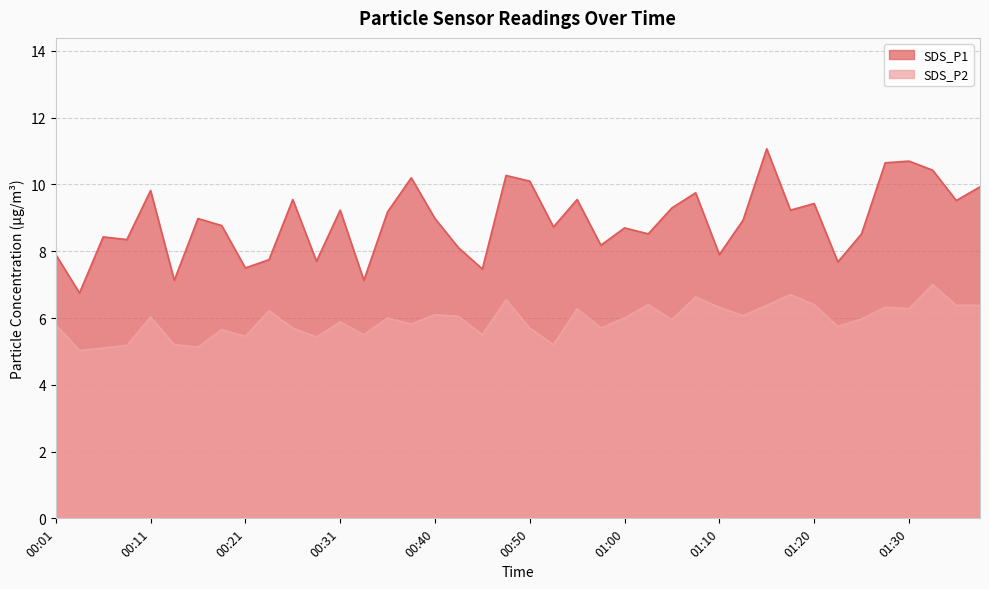

Reading left to right, extract all data points from this chart.

SDS_P1: 7.9	6.8	8.4	8.3	9.8	7.1	9.0	8.8	7.5	7.8	9.6	7.7	9.2	7.1	9.2	10.2	9.0	8.1	7.5	10.3	10.1	8.7	9.6	8.2	8.7	8.5	9.3	9.8	7.9	8.9	11.1	9.2	9.4	7.7	8.5	10.7	10.7	10.4	9.5	9.9
SDS_P2: 5.8	5.0	5.1	5.2	6.0	5.2	5.1	5.7	5.5	6.2	5.7	5.4	5.9	5.5	6.0	5.8	6.1	6.0	5.5	6.5	5.7	5.2	6.3	5.7	6.0	6.4	6.0	6.6	6.3	6.1	6.4	6.7	6.4	5.8	6.0	6.3	6.3	7.0	6.4	6.4